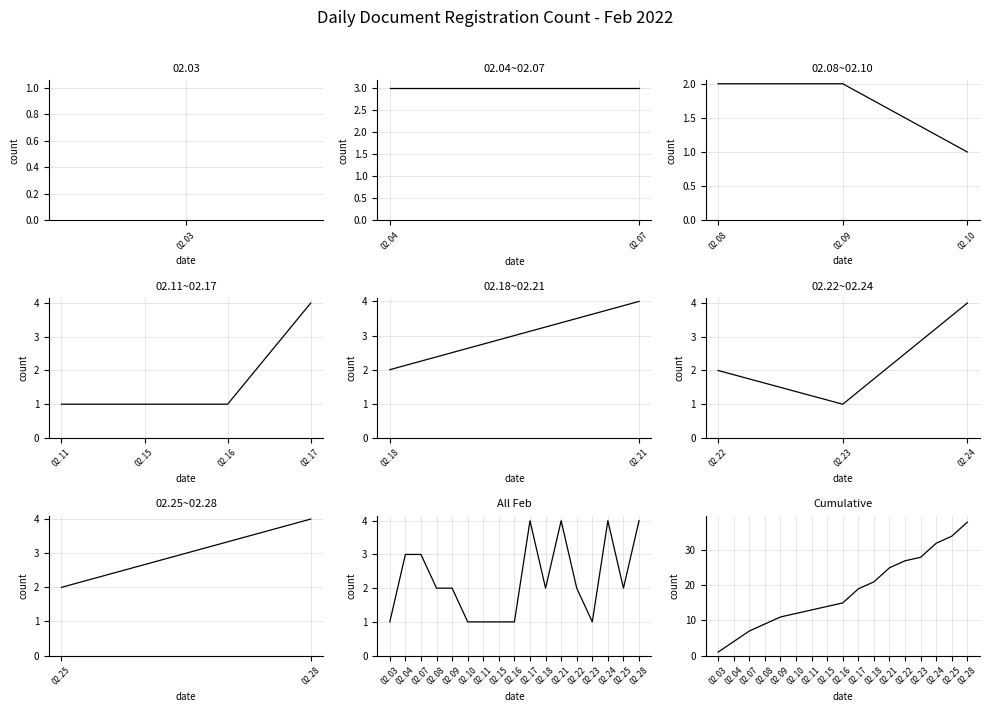

What is the approximate value at 02.25, to the nearest 10?

30